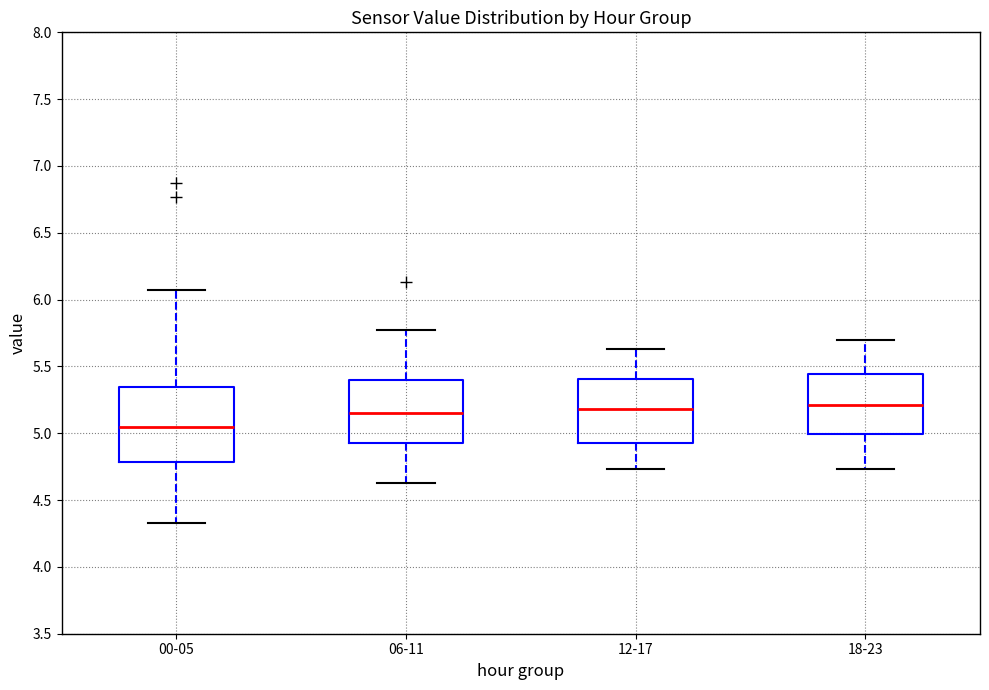

Reading left to right, transcribe this box plot: for each box, give where its median line is, the range the box spans, and where its two whiskers end, as read against the y-axis. The values are not printed on the chart, so give them approximately, as read against the axis.

00-05: median 5.05, box 4.80 to 5.35, whiskers 4.35 to 6.05
06-11: median 5.15, box 4.95 to 5.40, whiskers 4.65 to 5.75
12-17: median 5.20, box 4.95 to 5.40, whiskers 4.75 to 5.65
18-23: median 5.20, box 5.00 to 5.45, whiskers 4.75 to 5.70